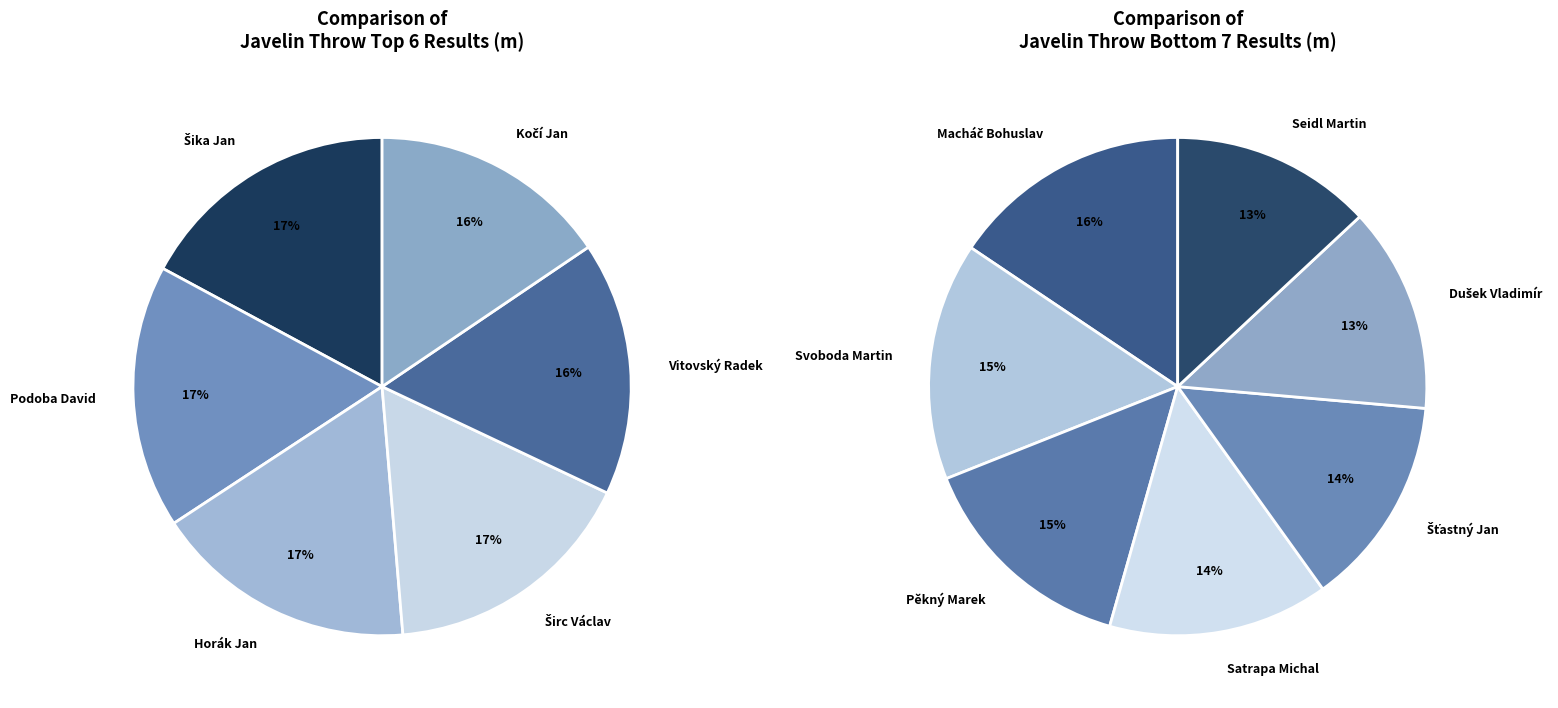

How much of the chart is everything except Horák Jan?

91.3%